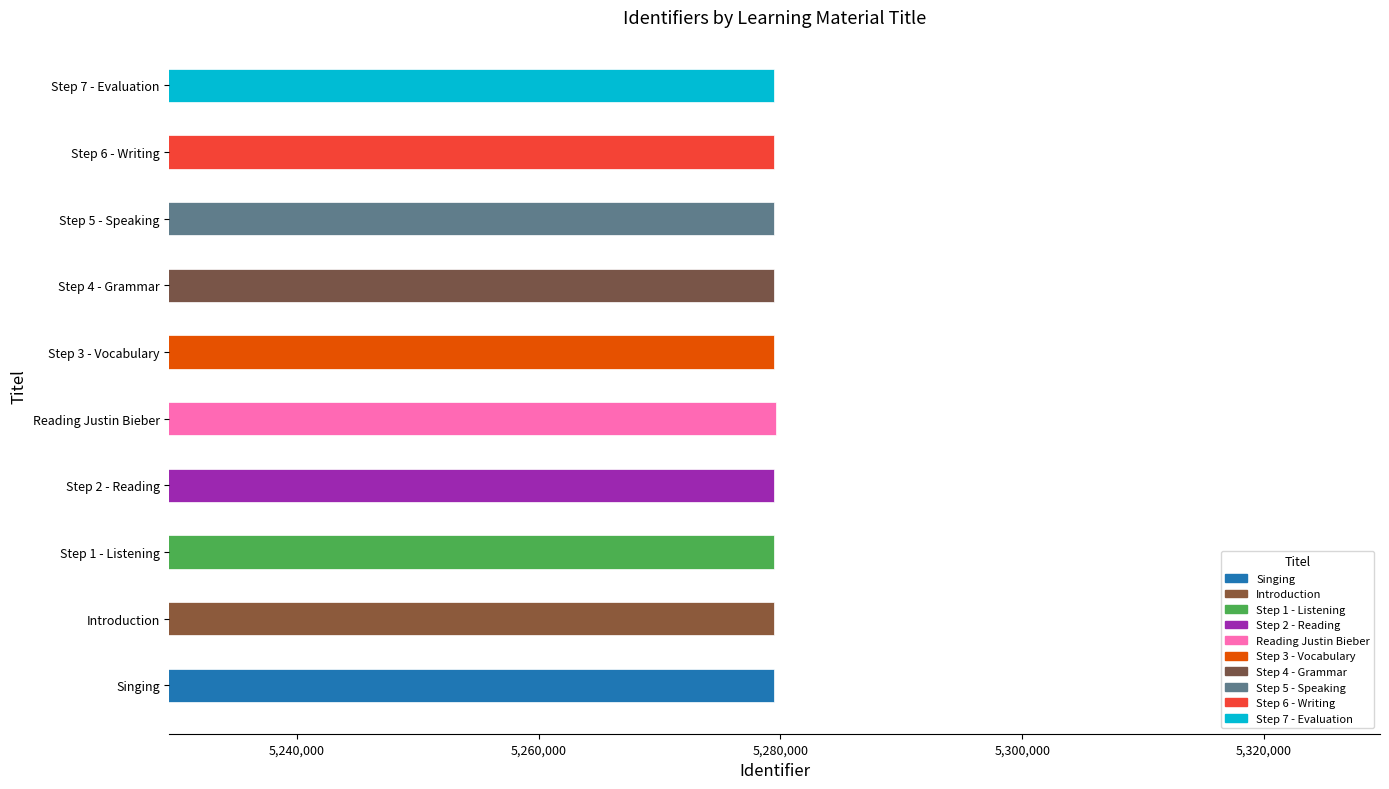

What is the sum of all values?

52794695